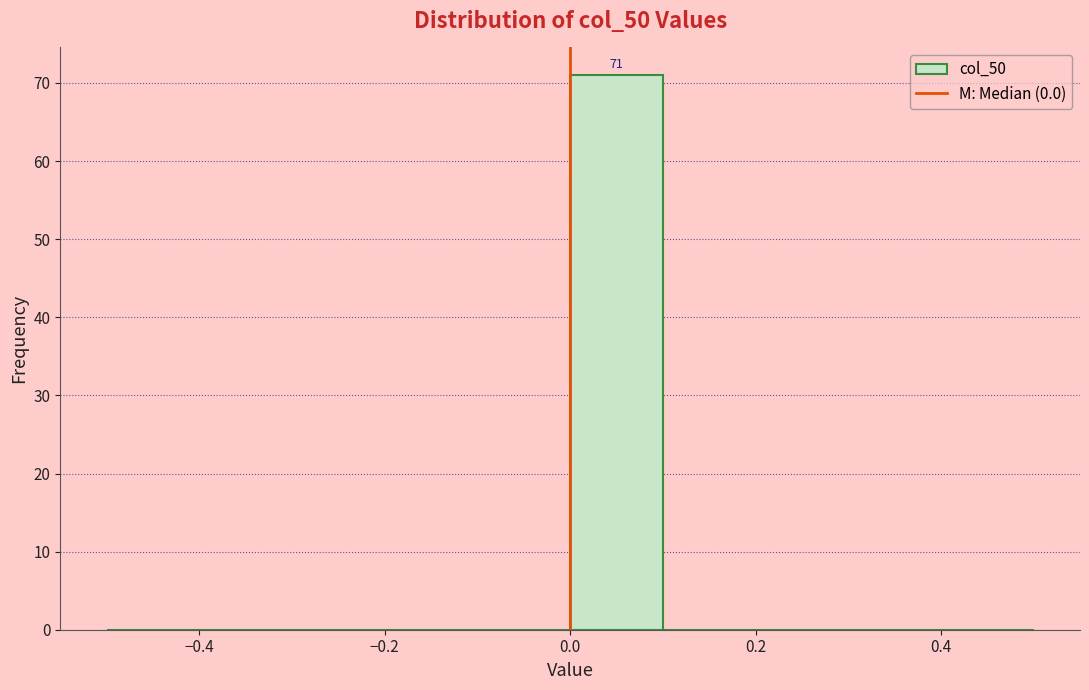

Which range on the x-axis has the tallest bar?

0.0 to 0.1